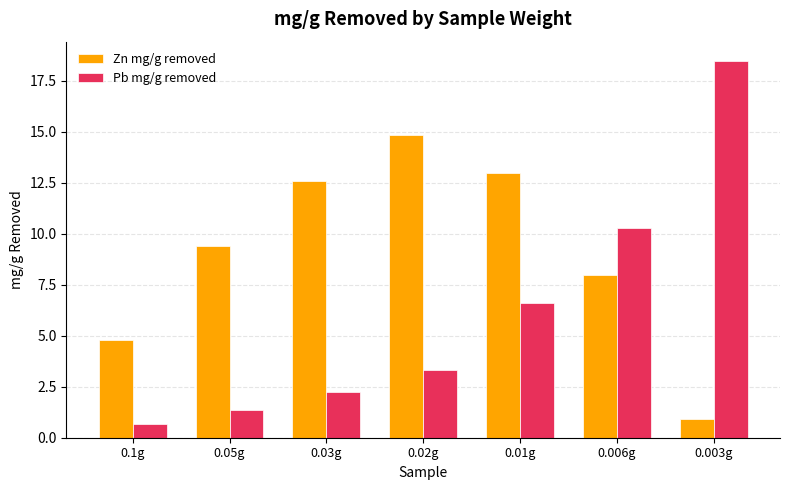

Which series has the largest total across all categories?

Zn mg/g removed